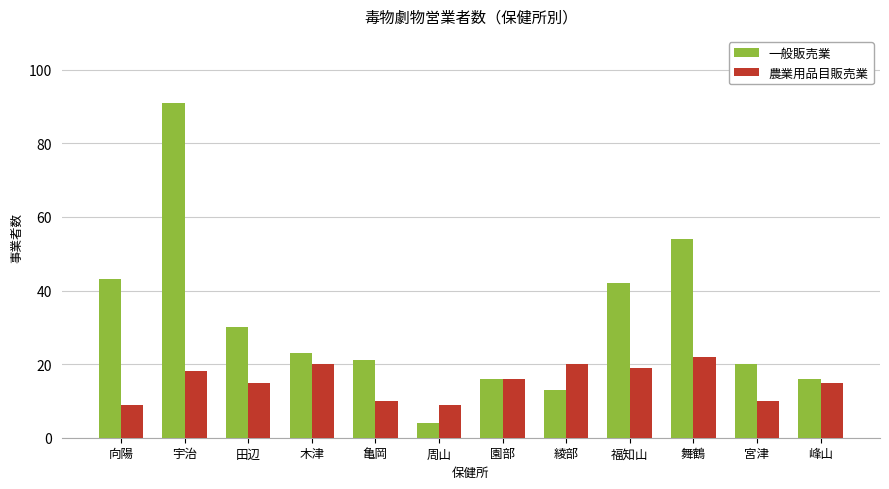

Rank the series by their average value, from lowest to highest.

農業用品目販売業, 一般販売業